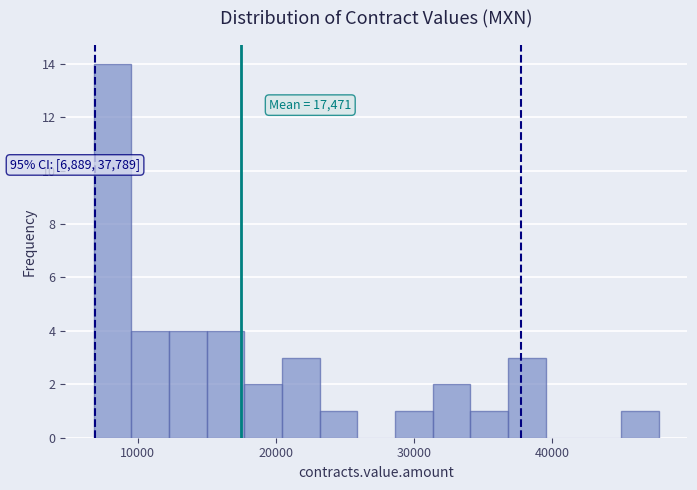

Read against the x-axis, roughly where is the centre of the tallest bar?

8000